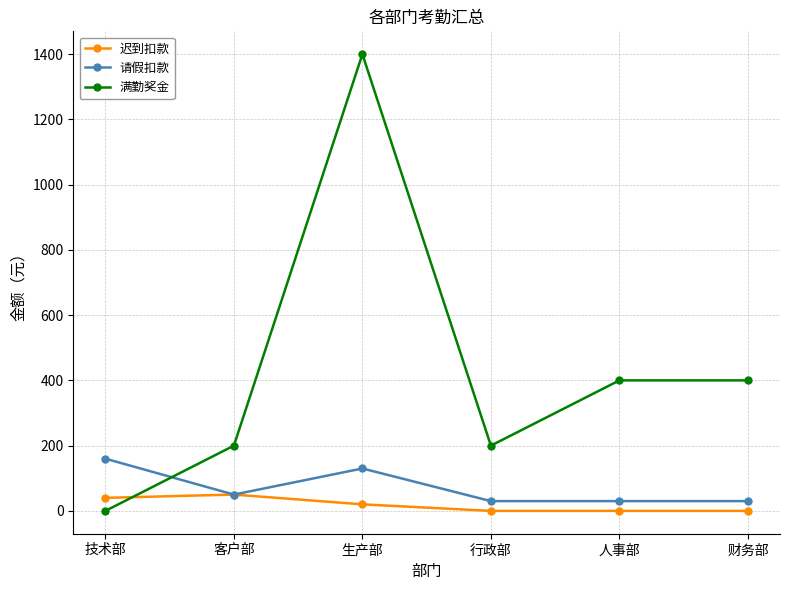

At which category does 满勤奖金 reach its first local valley?

行政部